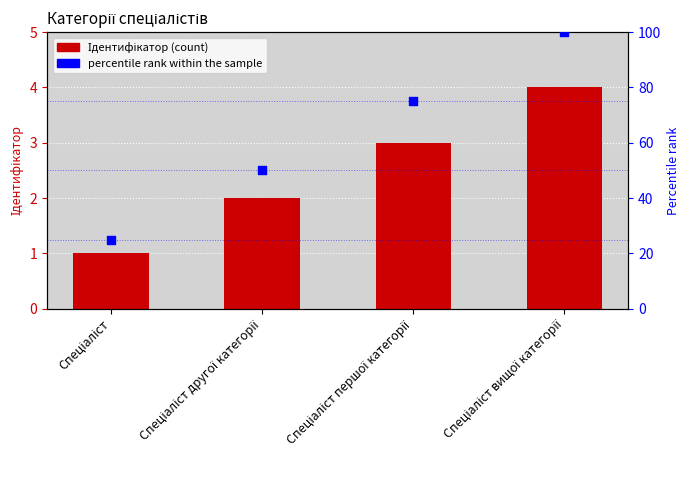

Which series has the largest Y range (max minus min)?

percentile rank within the sample